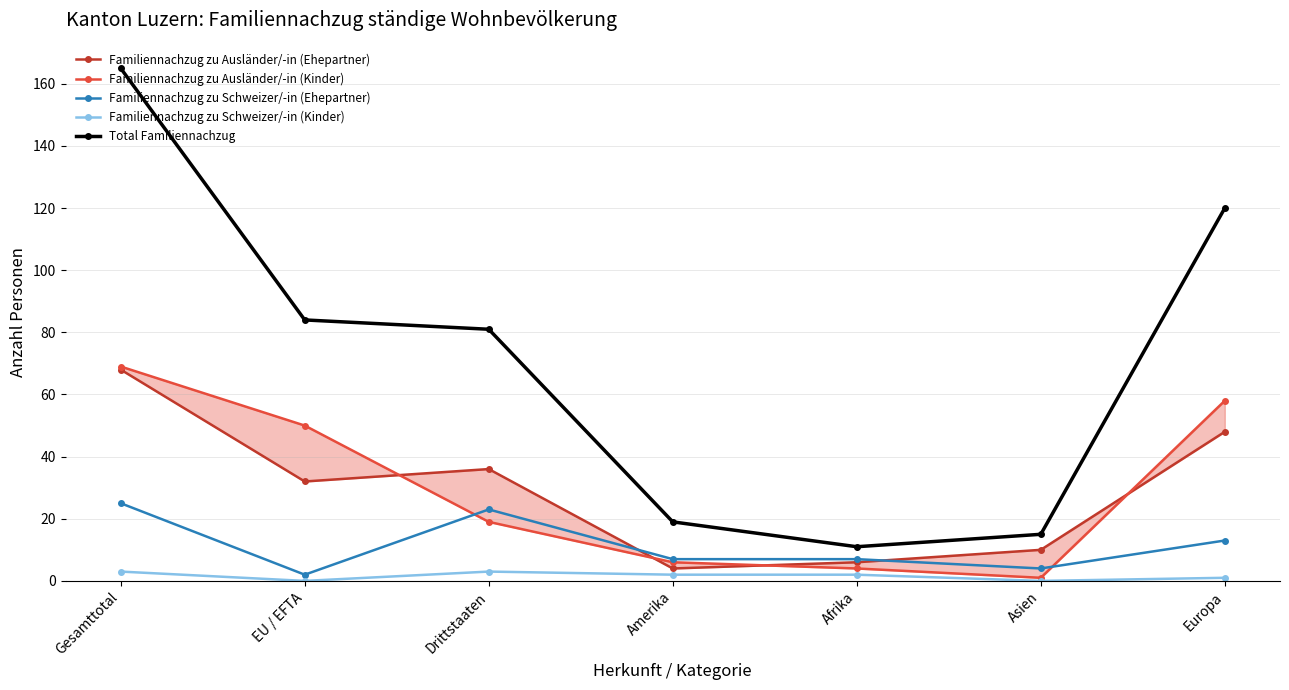

Does the chart display data point markers on the line(s)?

Yes